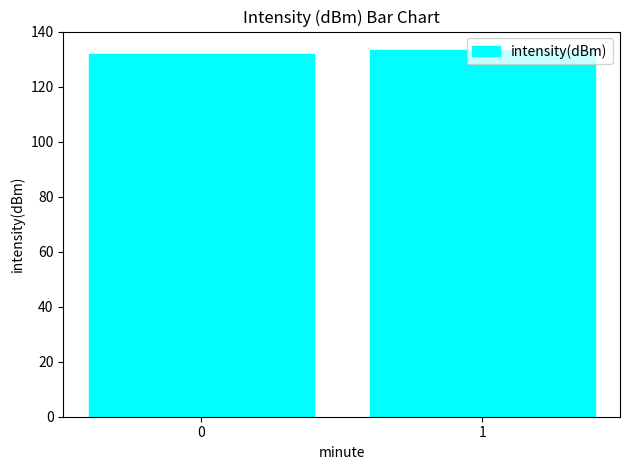

What is the change in value from 0 to 1?

+1.5